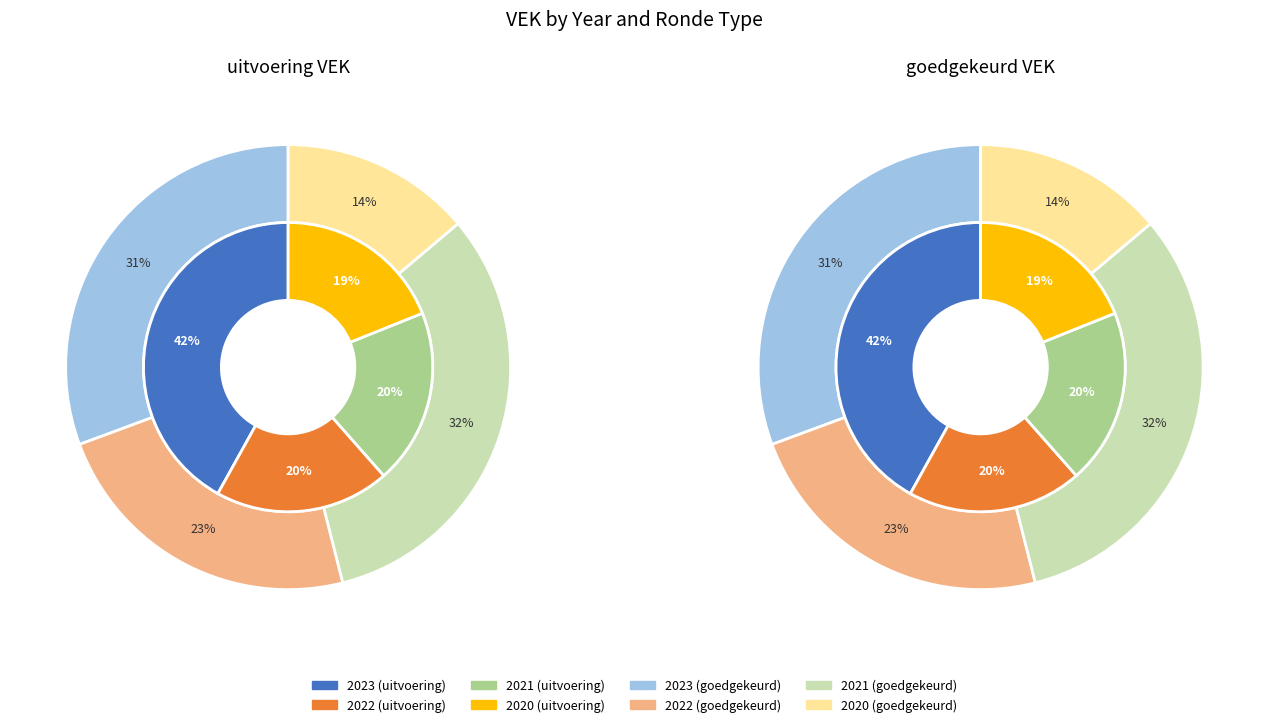

The 2021 slice represents 26% of the pie. True or false?

False